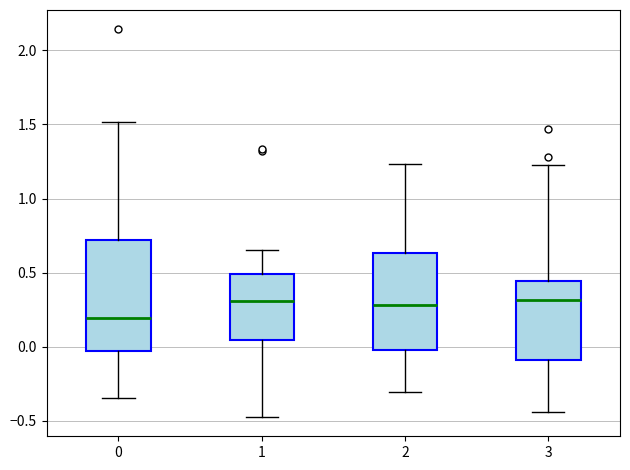

Which box is the tallest, from its lower edge to its upper edge?

0